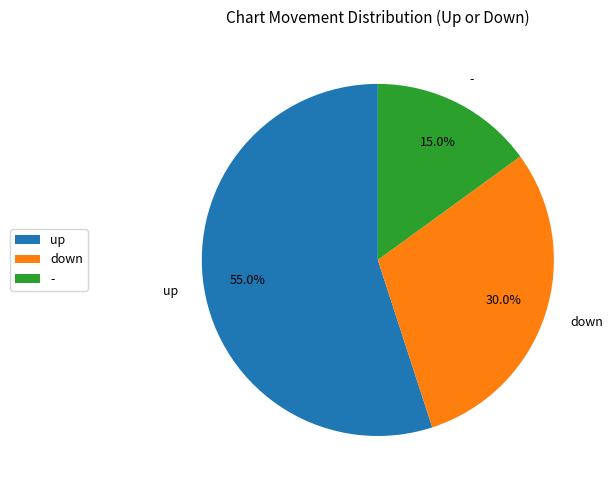

To the nearest percent, what percentage of the pie is -?

15%